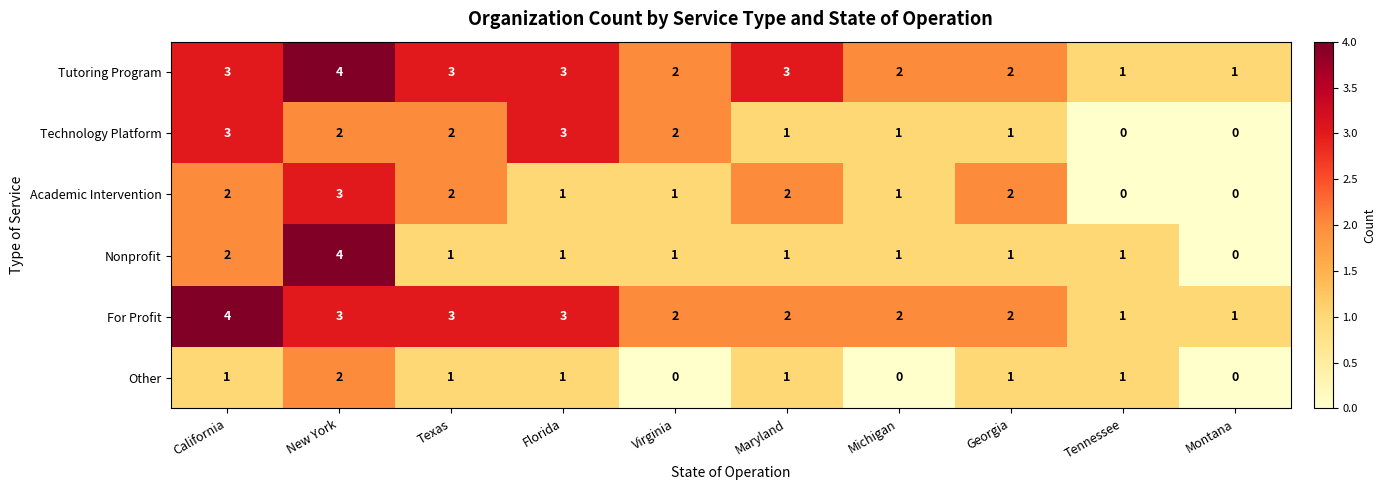

At which label does Nonprofit first exceed 1?

California